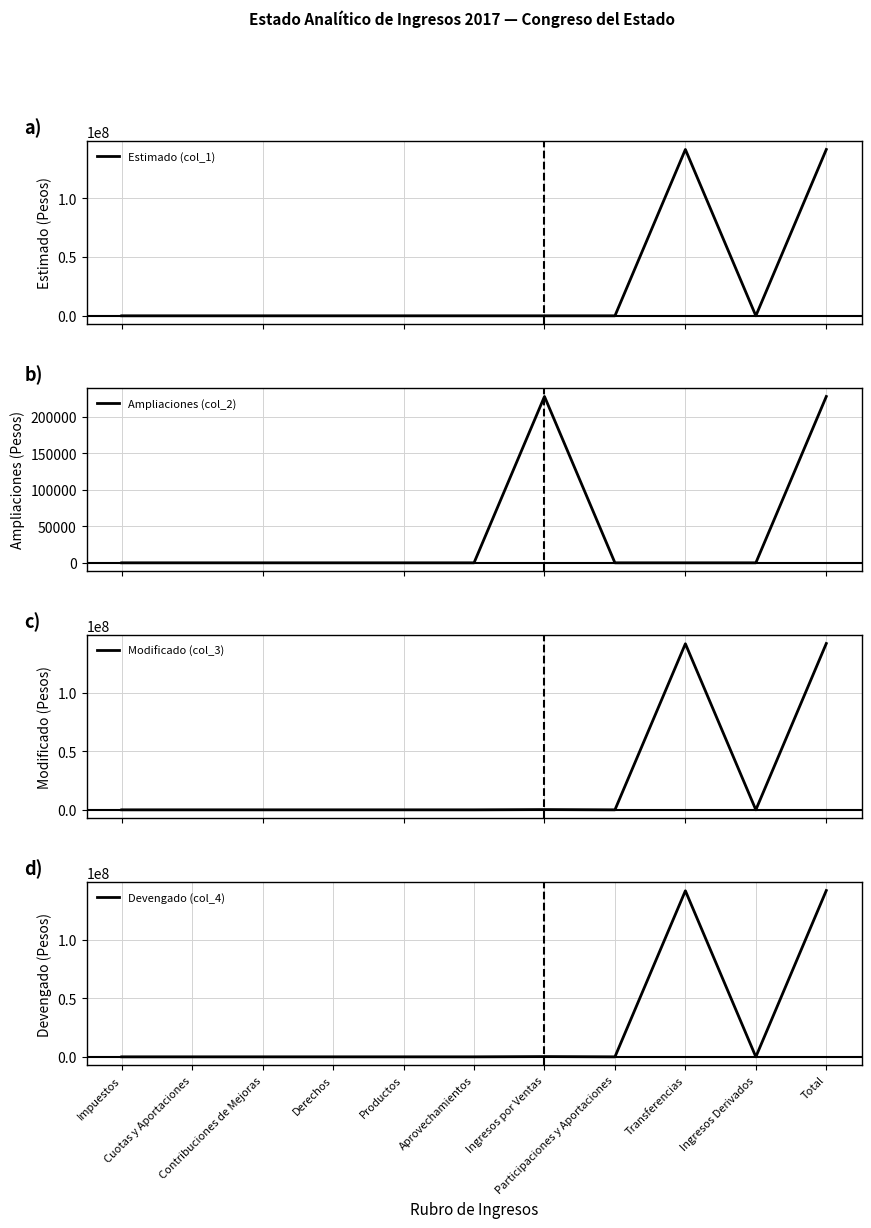

What position from the right is Aprovechamientos?

6